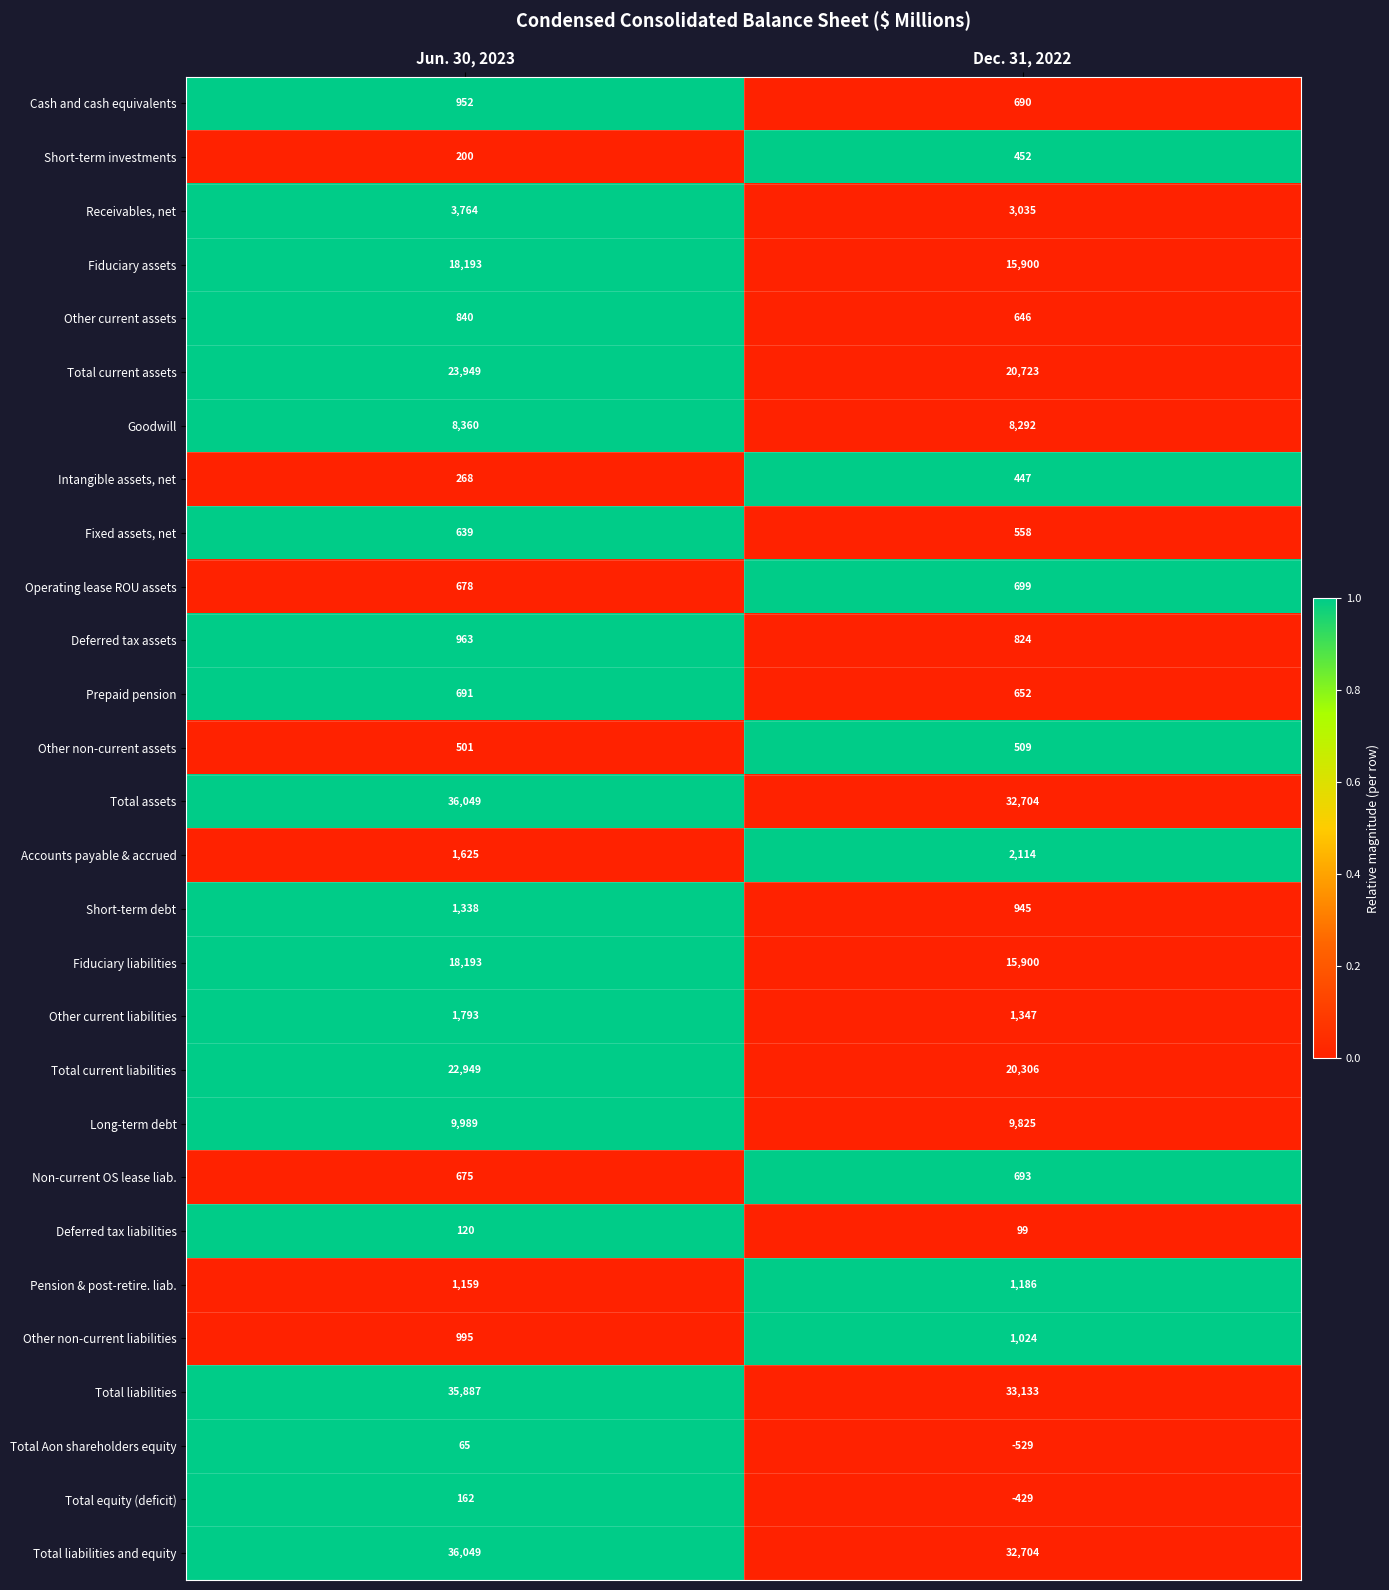

At how many categories does at least one series exceed 0?

2